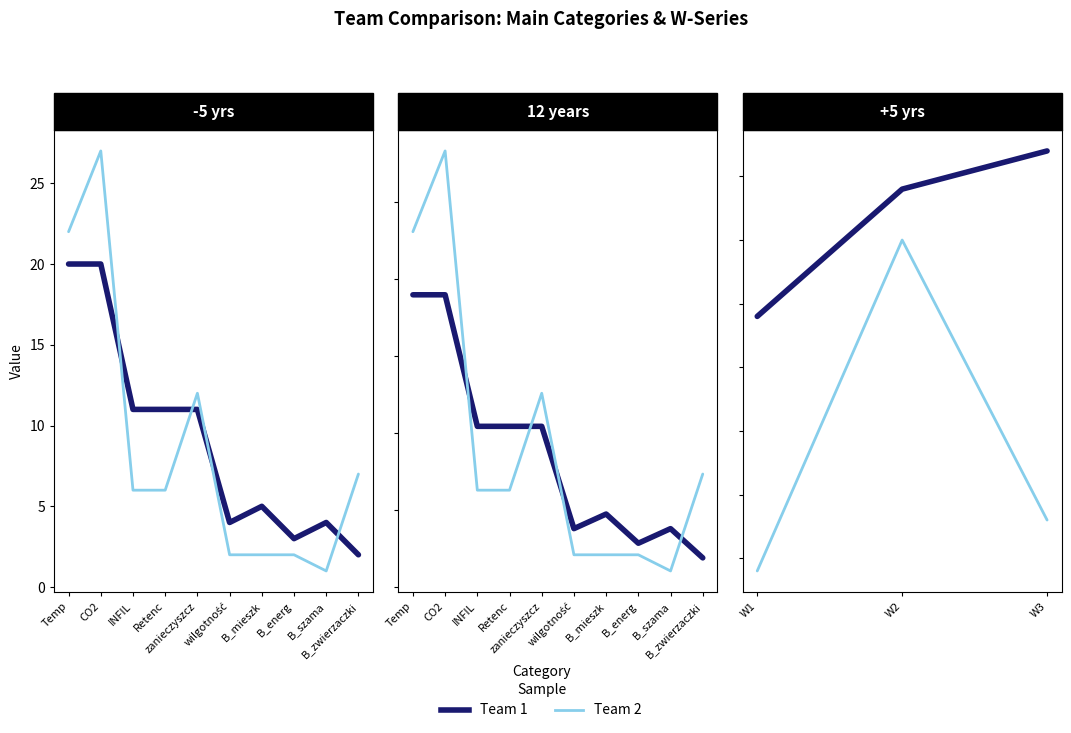

True or false: Team 1 has a value of 15.2 at W2.

False